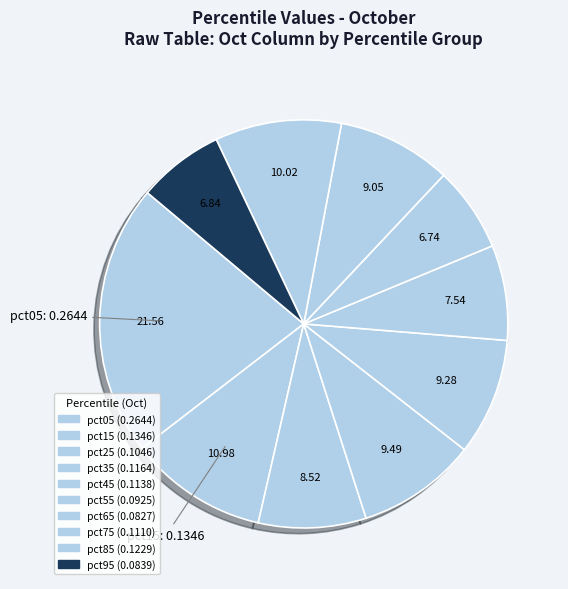

Count the number of slices in the pie.

10